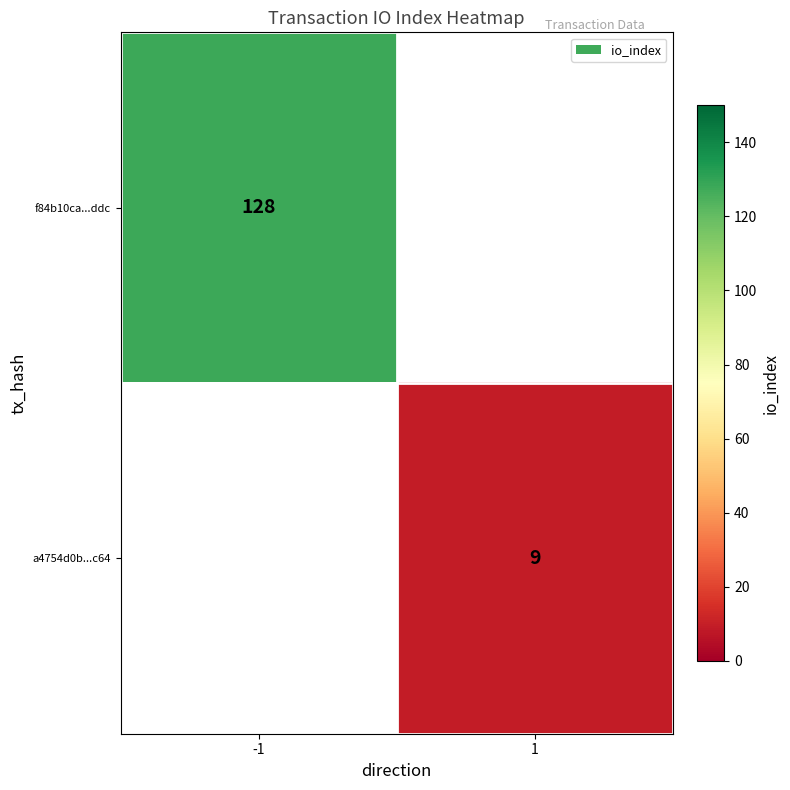

The value of f84b10ca...ddc at -1 is 188. True or false?

False